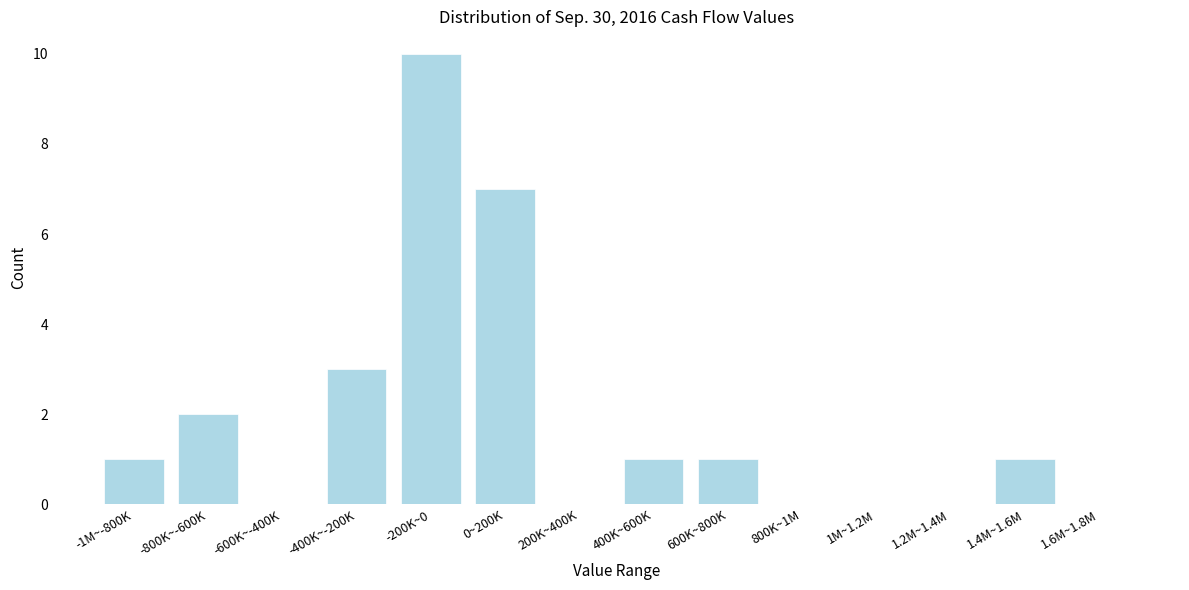

Reading left to right, transcribe all the data shown in this chart.

-1M~-800K=1	-800K~-600K=2	-600K~-400K=0	-400K~-200K=3	-200K~0=10	0~200K=7	200K~400K=0	400K~600K=1	600K~800K=1	800K~1M=0	1M~1.2M=0	1.2M~1.4M=0	1.4M~1.6M=1	1.6M~1.8M=0